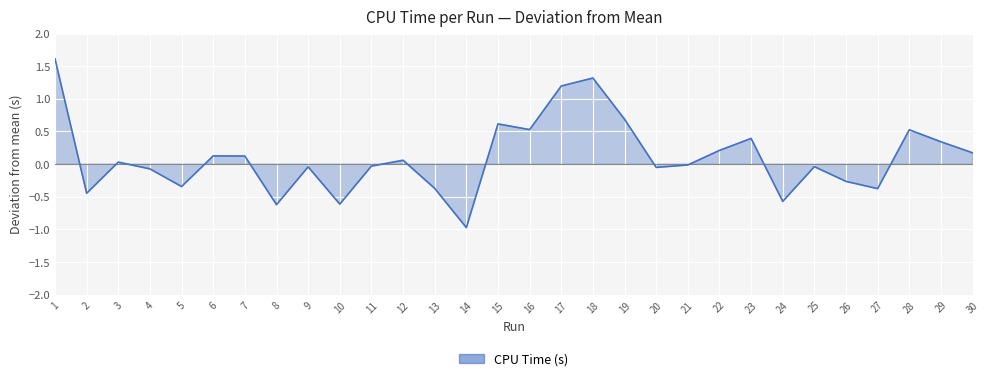

List the labels in order of value, smallest first.

14, 8, 10, 24, 2, 27, 13, 5, 26, 4, 20, 9, 25, 11, 21, 3, 12, 7, 6, 30, 22, 29, 23, 28, 16, 15, 19, 17, 18, 1